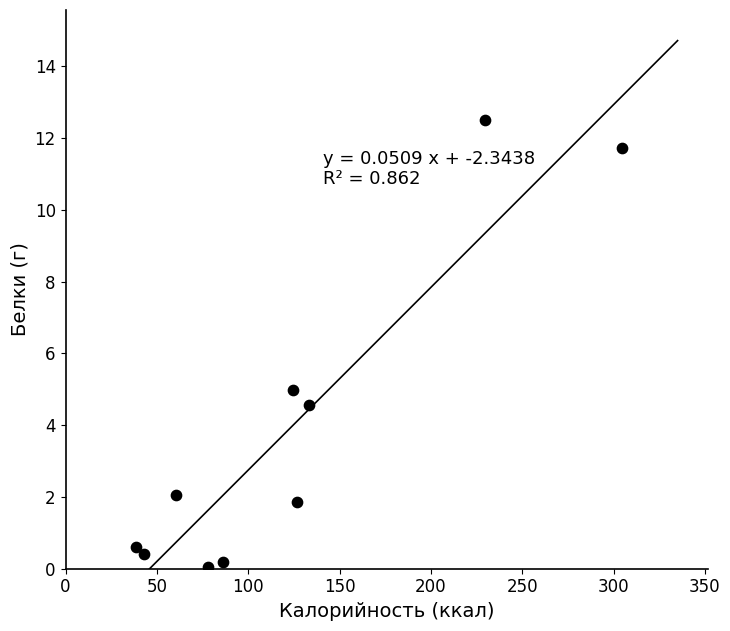

What Y value in the scatter plot is closest to 6?

5.0